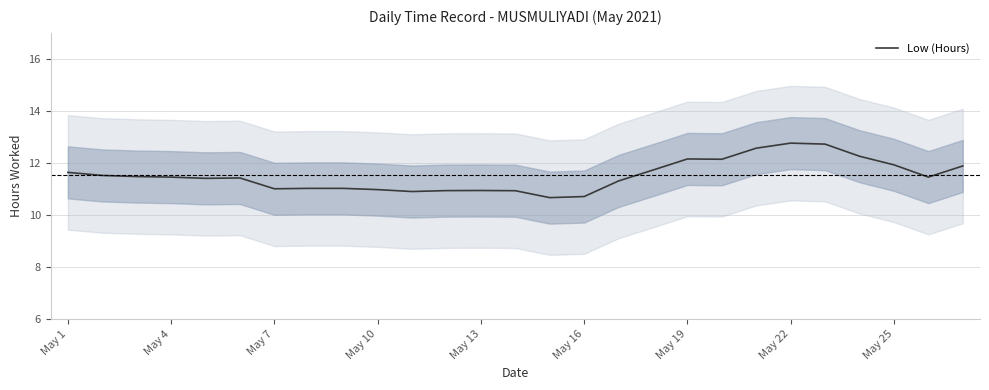

What is the minimum value for Low (Hours)?

10.7